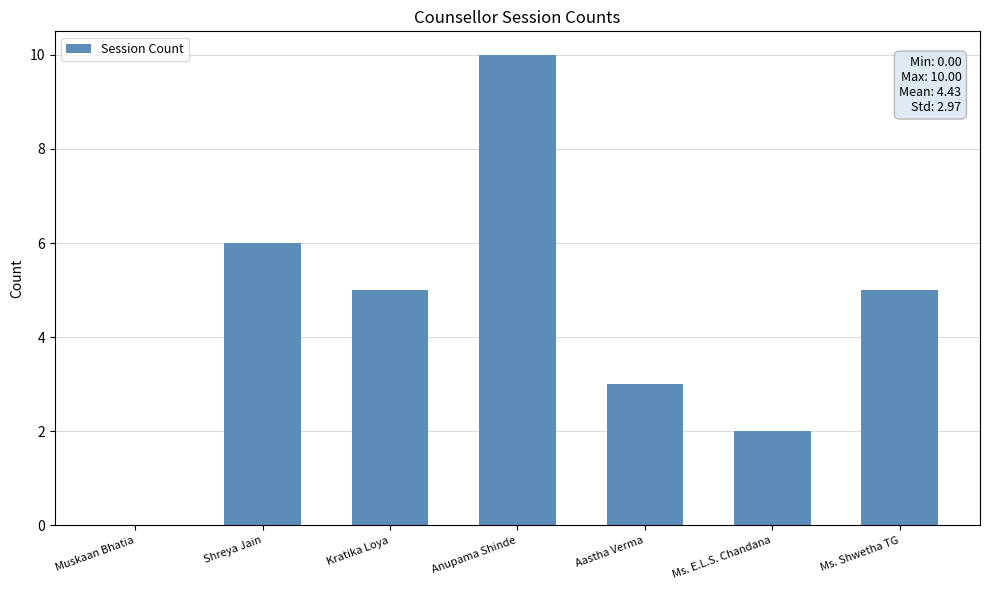

Count the number of categories in the chart.

7